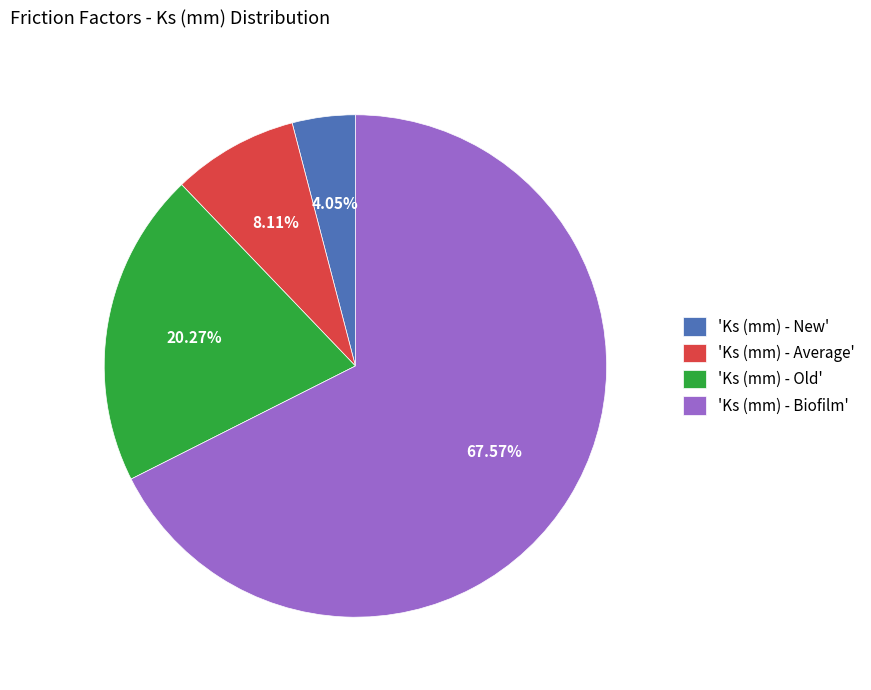

Between 'Ks (mm) - New' and 'Ks (mm) - Average', which is larger?

'Ks (mm) - Average'